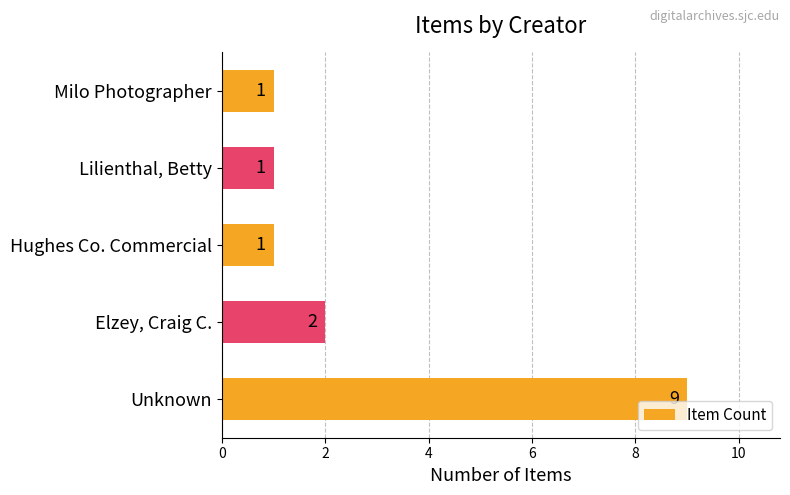

What is the greatest value displayed?

9